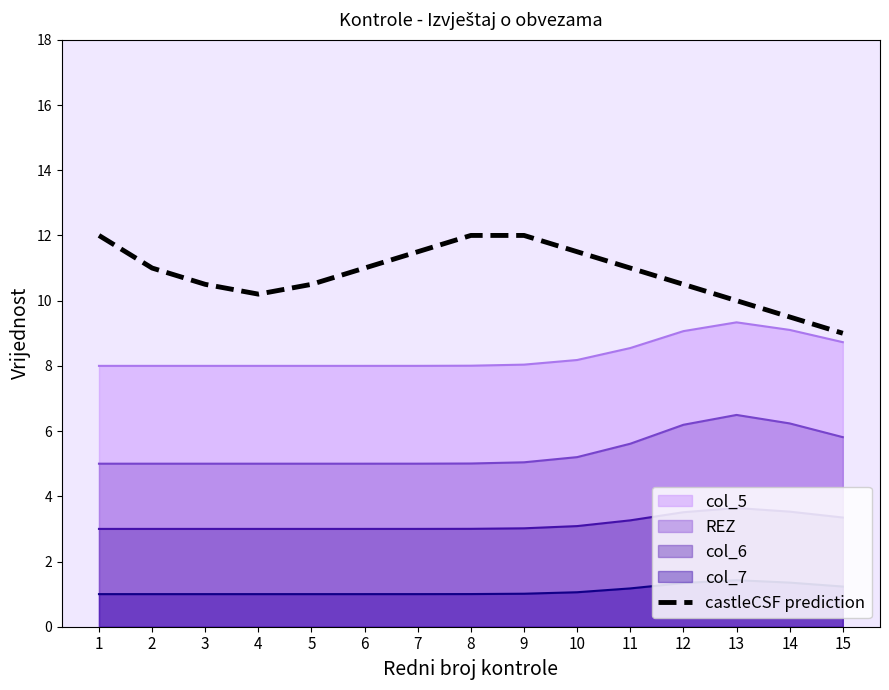

What is the change in value from 9 to 14?

-2.5